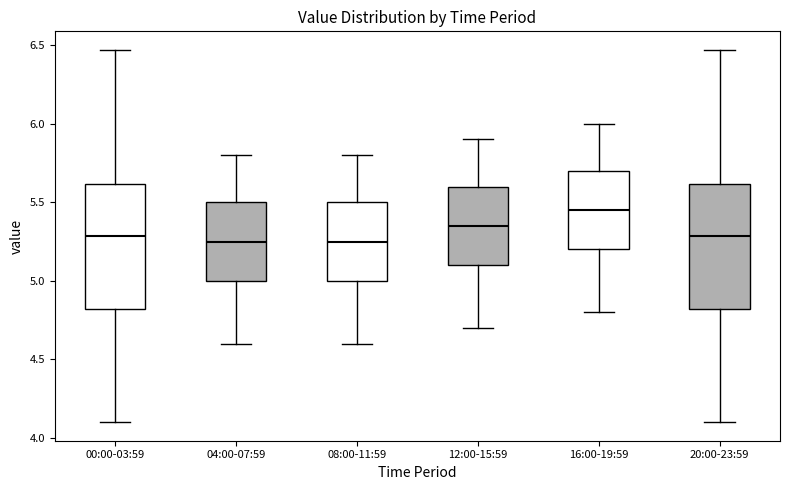

Where does the upper whisker of the box for 20:00-23:59 end on the y-axis? The values are not printed on the chart, so give them approximately, as read against the axis.

6.45